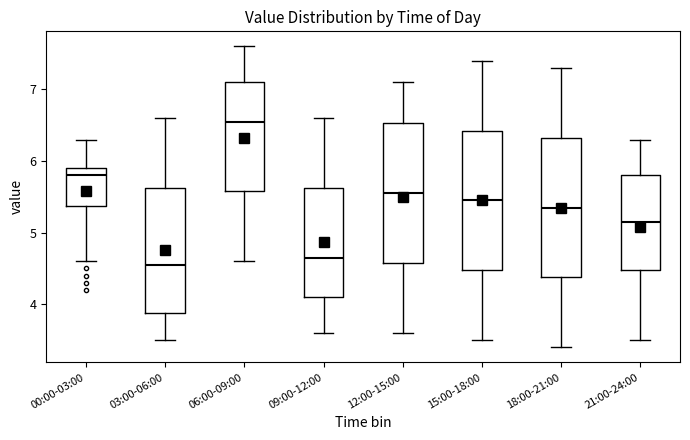

Which box's median line is the highest?

06:00-09:00